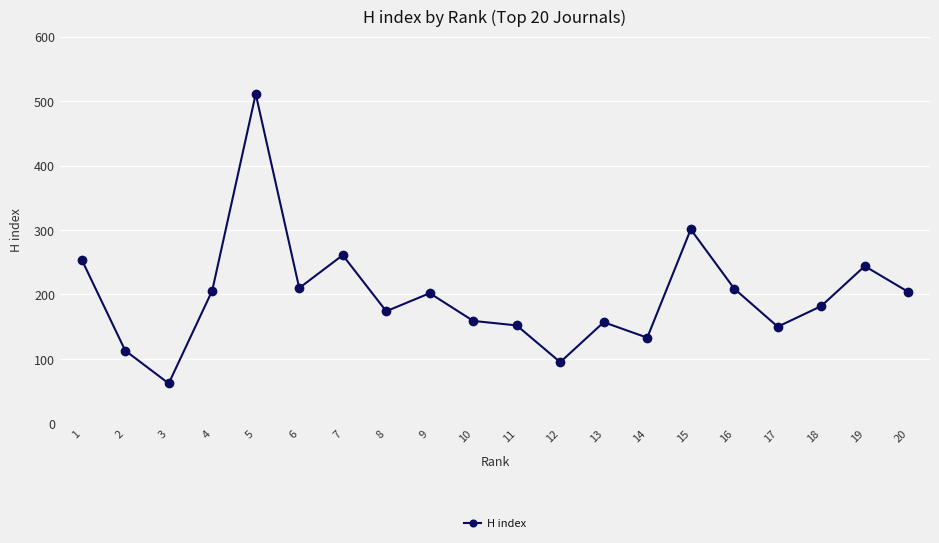

Which has a higher value, 7 or 11?

7